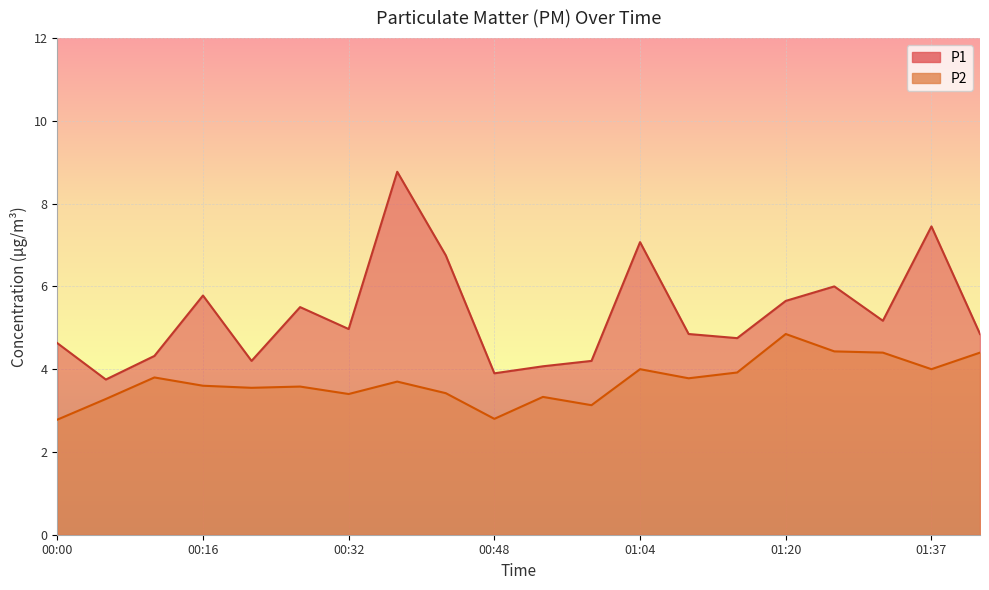

The P2 series shows 3.5 at 00:21. True or false?

True